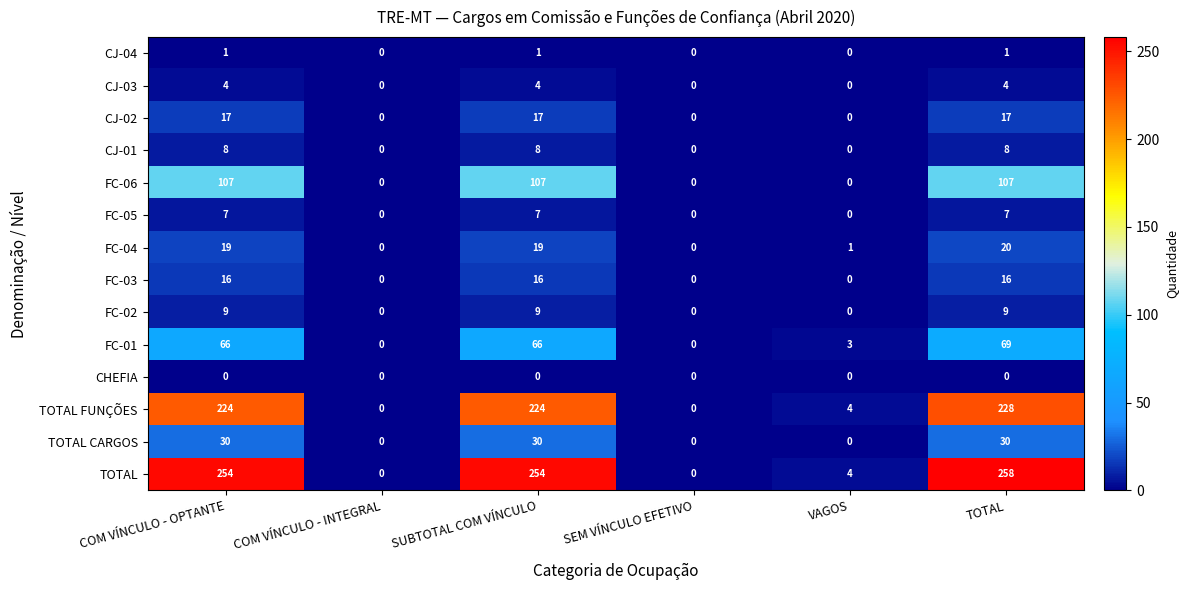

Rank the series by their maximum value, from lowest to highest.

CHEFIA, CJ-04, CJ-03, FC-05, CJ-01, FC-02, FC-03, CJ-02, FC-04, TOTAL CARGOS, FC-01, FC-06, TOTAL FUNÇÕES, TOTAL